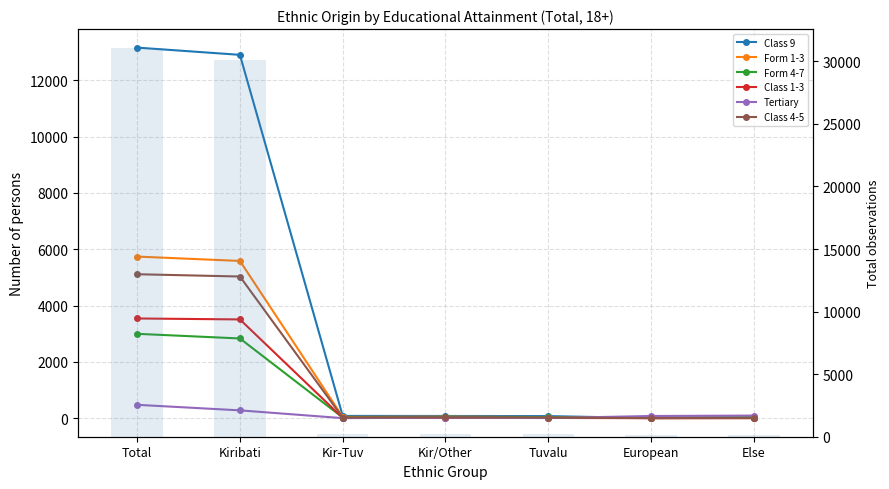

At which category is the sum across all series the highest?

Total